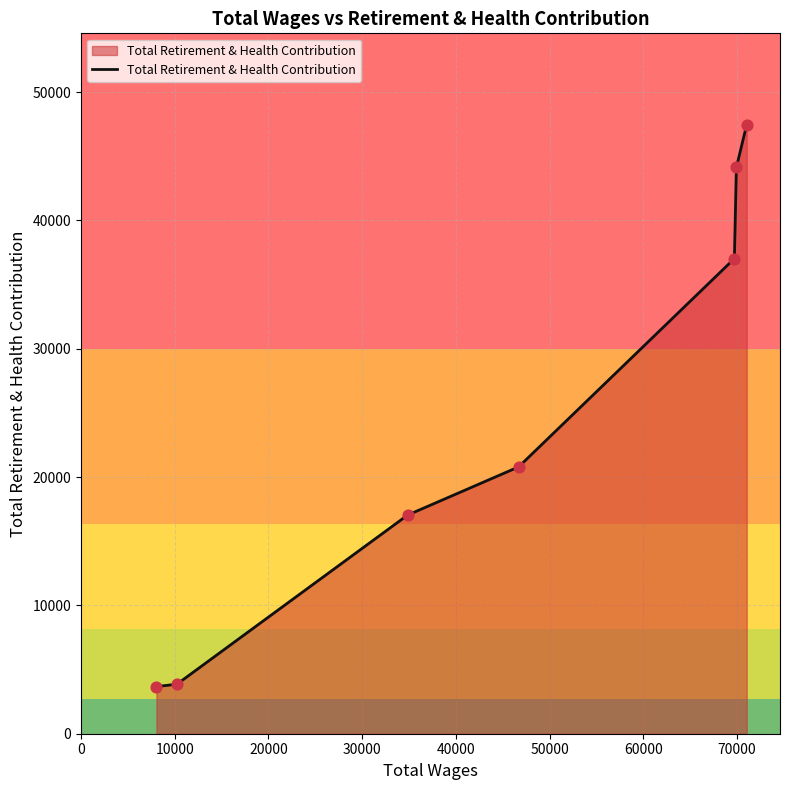

What is the difference between the maximum and minimum values?

43793